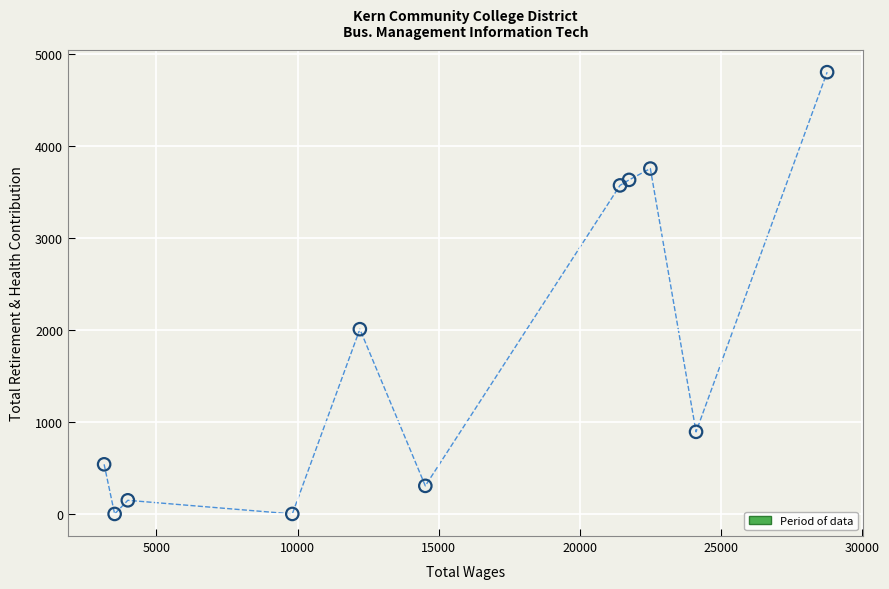

What is the range of Y values (max minus min)?

4799